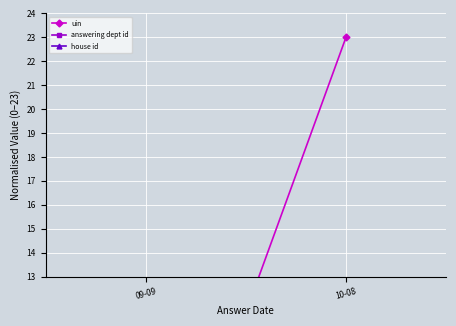

What position from the left is 10-08?

2